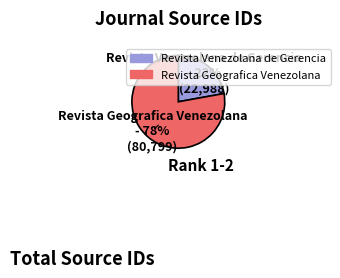

To the nearest percent, what portion does Revista Geografica Venezolana represent?

78%